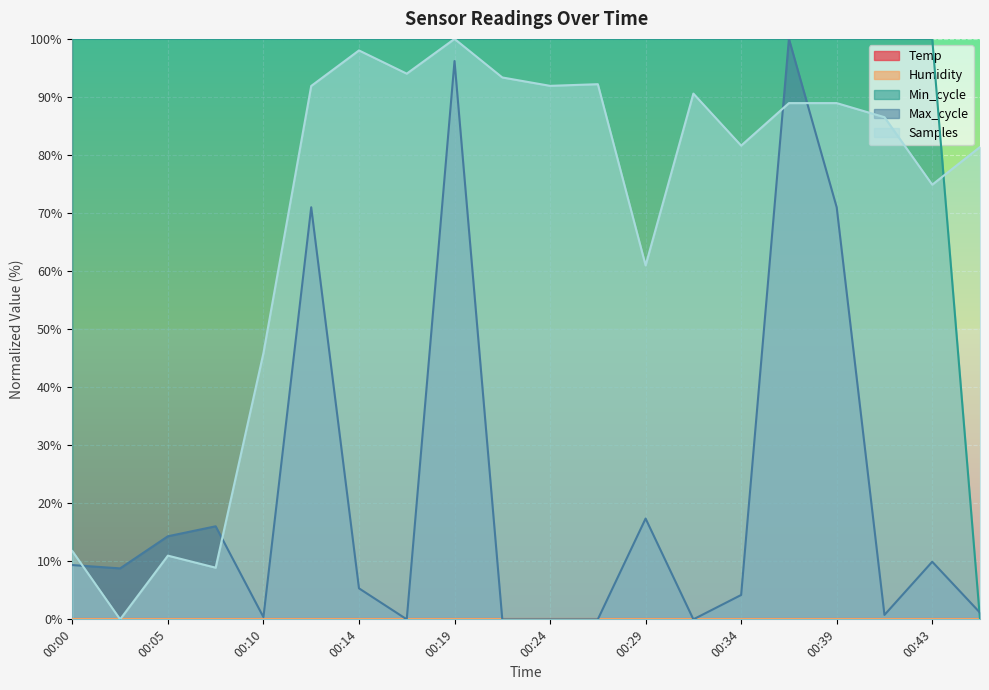

Which series ends up on top after the final intersection of Samples and Max_cycle?

Samples